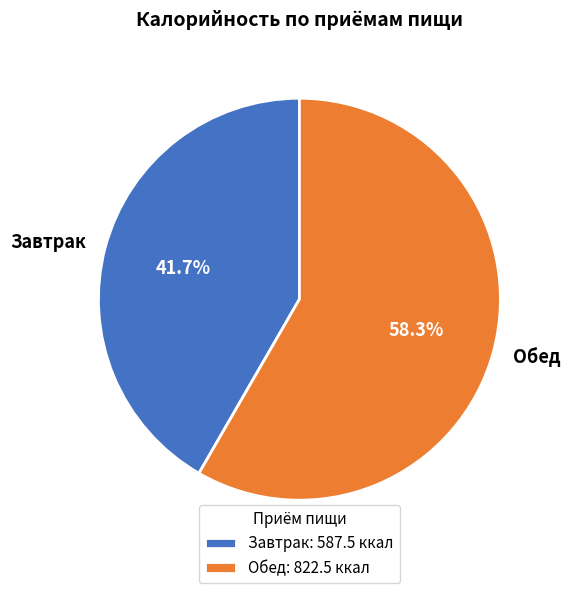

The Обед slice represents 64% of the pie. True or false?

False